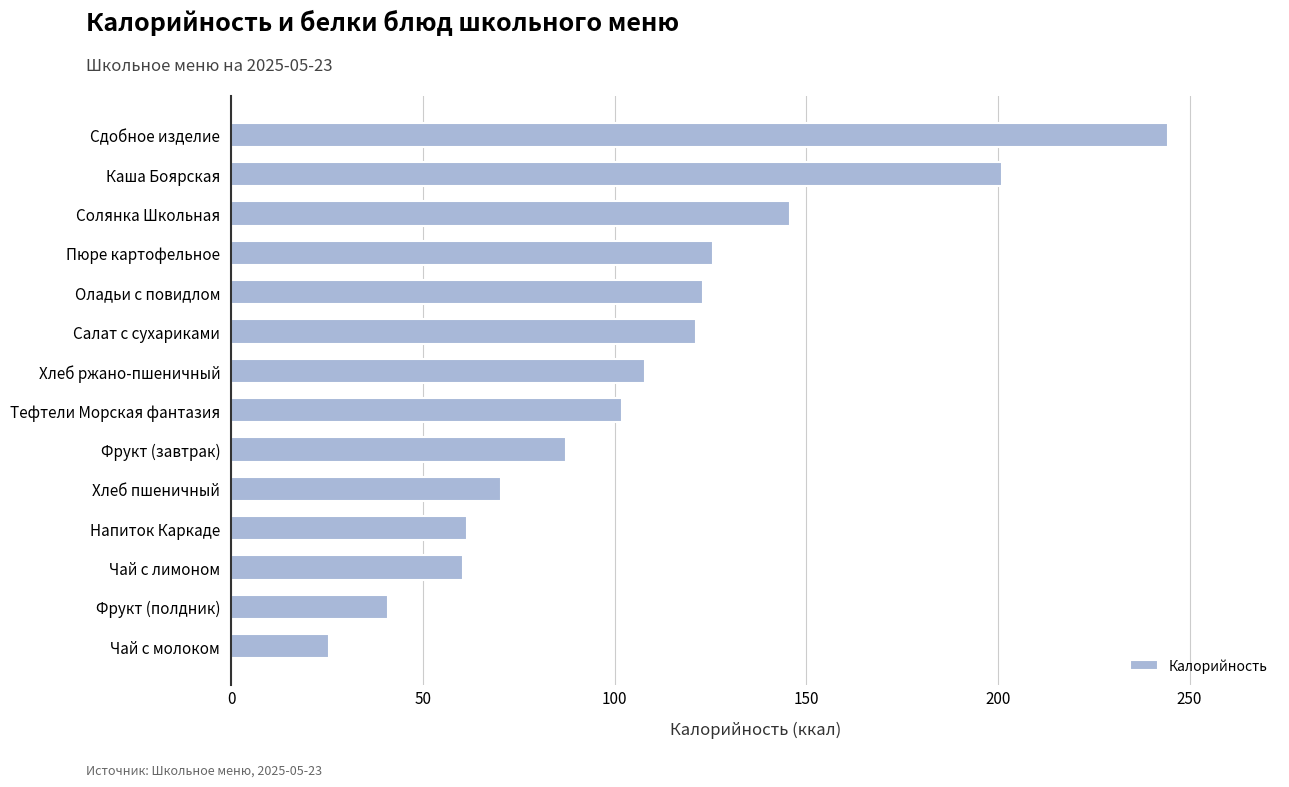

Reading bottom to top, transcribe all the data shown in this chart.

Чай с молоком=25.5	Фрукт (полдник)=40.8	Чай с лимоном=60.5	Напиток Каркаде=61.6	Хлеб пшеничный=70.3	Фрукт (завтрак)=87.3	Тефтели Морская фантазия=102.0	Хлеб ржано-пшеничный=108.0	Салат с сухариками=121.2	Оладьи с повидлом=123.0	Пюре картофельное=125.6	Солянка Школьная=145.9	Каша Боярская=201.2	Сдобное изделие=244.3